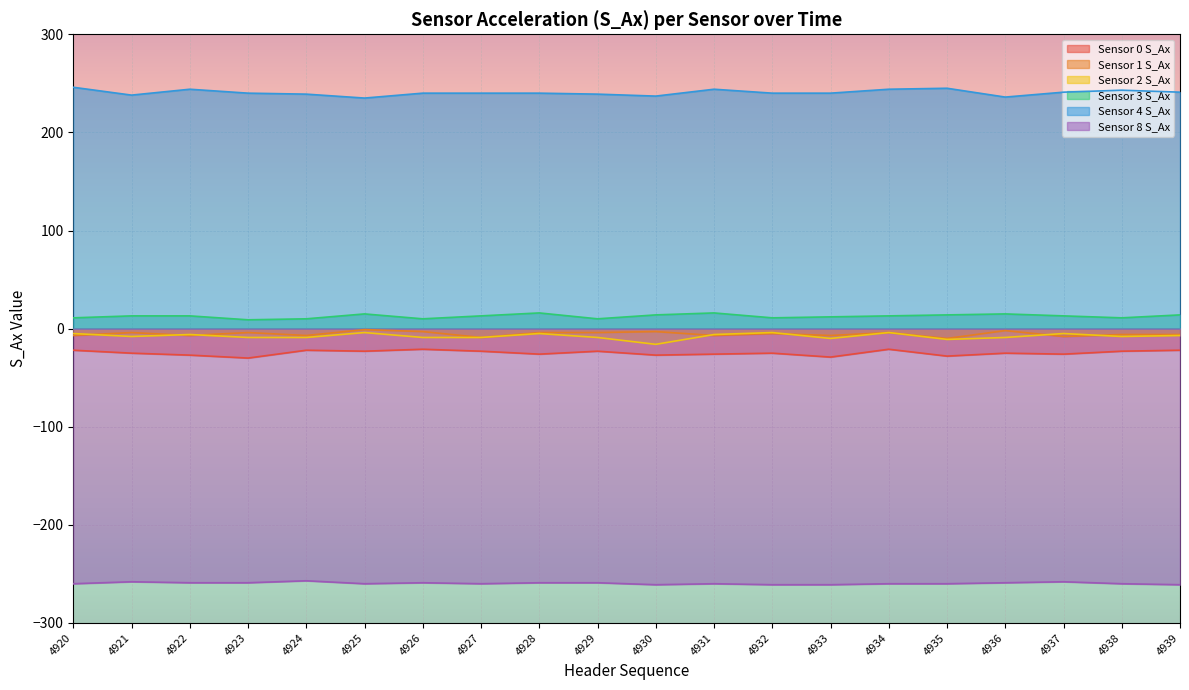

What is the difference between the highest and lowest values at 4934?

504